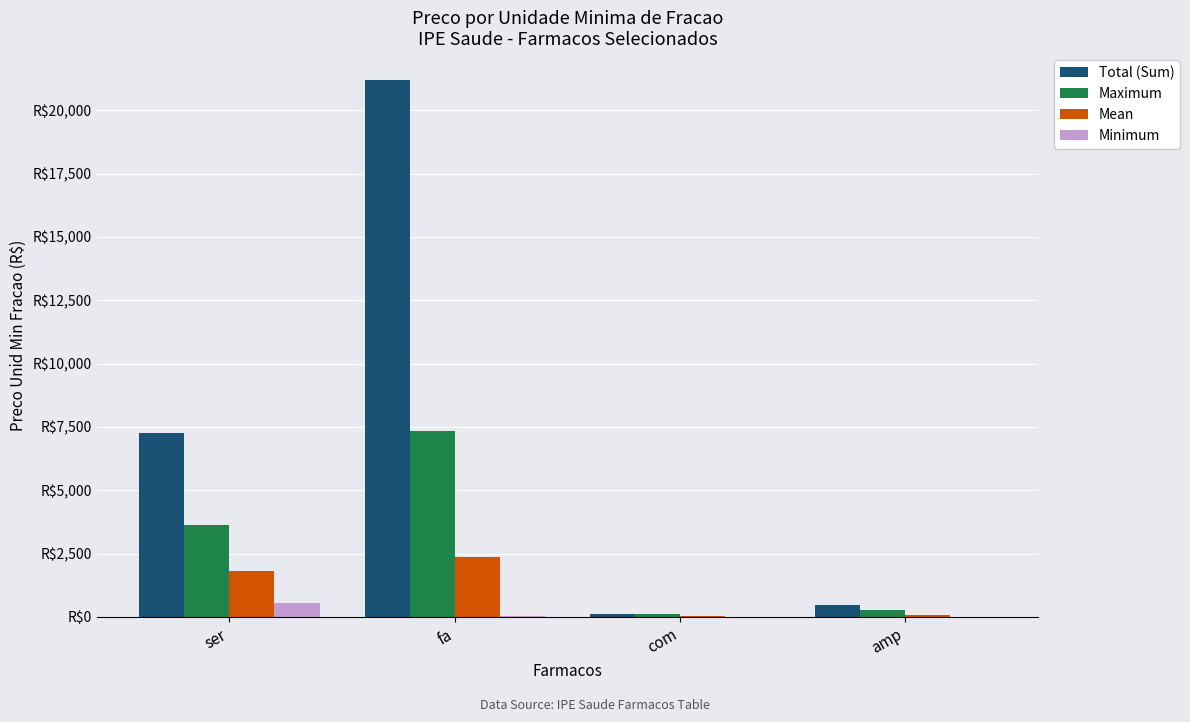

What is the maximum value shown in the chart?

21193.8